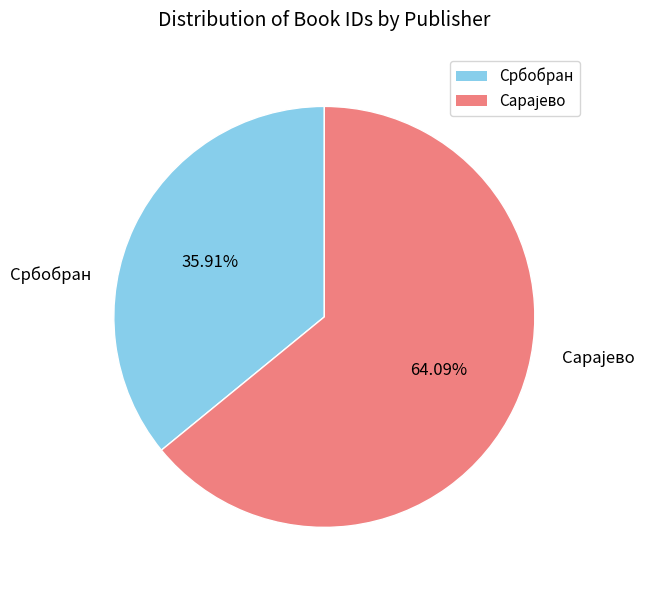

Is there any slice that represents more than half of the pie?

Yes